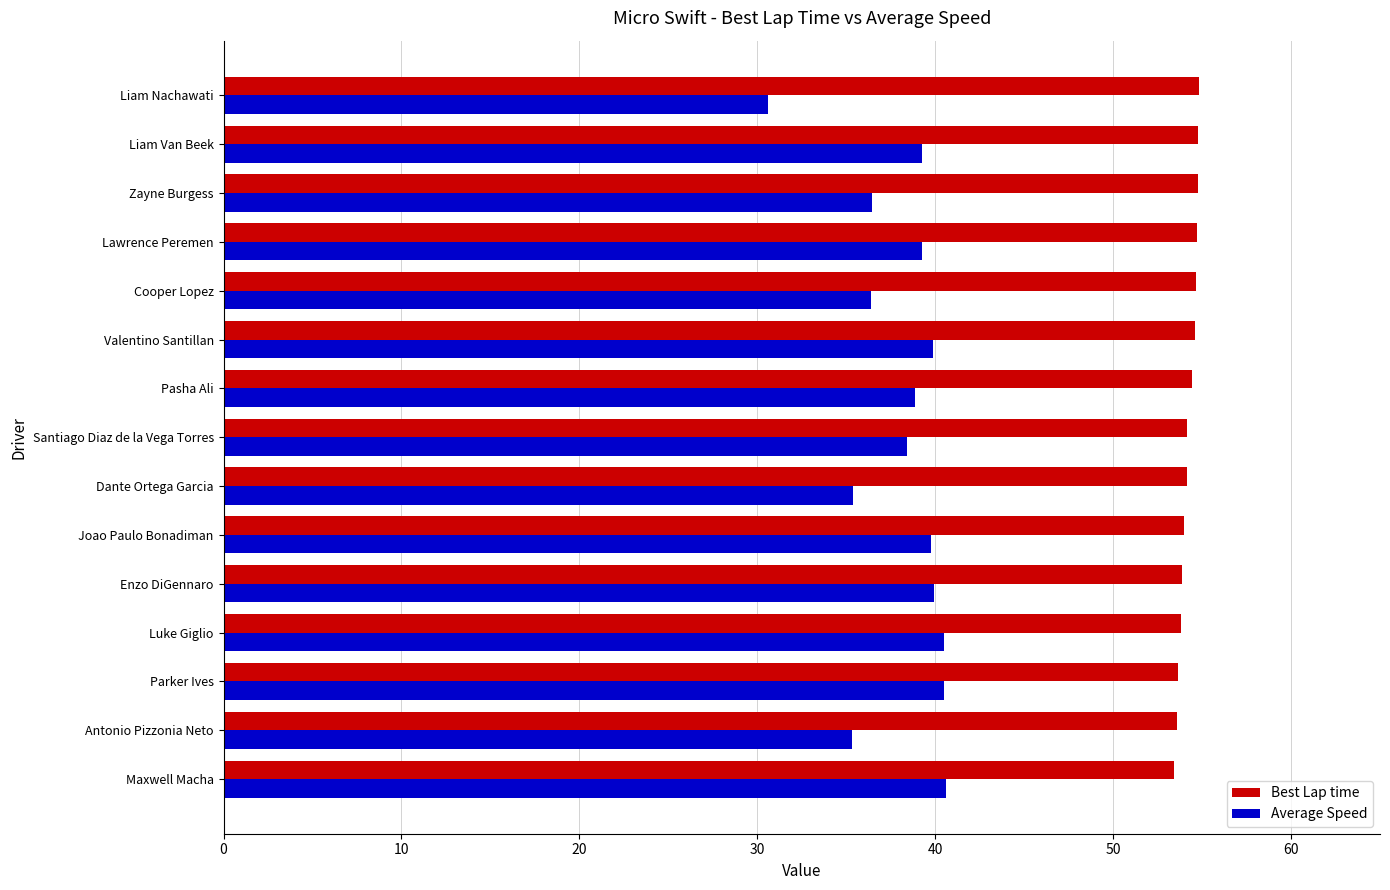

Is the value of Best Lap time at Maxwell Macha greater than the value of Average Speed at Liam Nachawati?

Yes